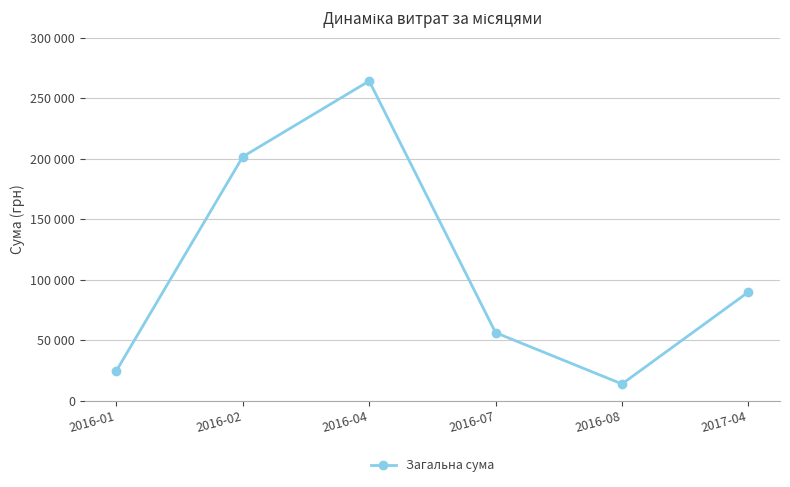

At which category does the data reach its first local valley?

2016-08